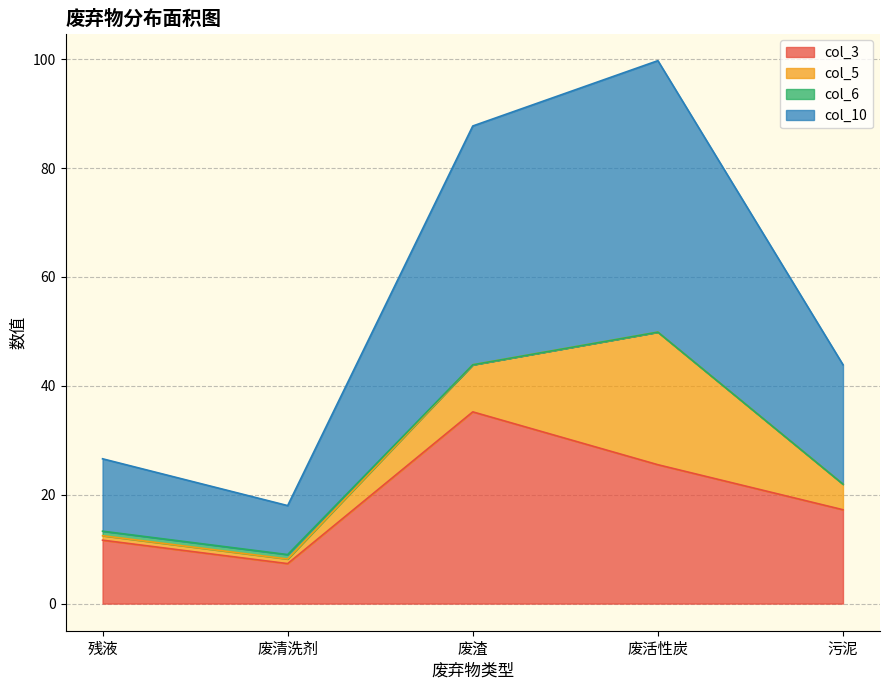

Is it true that col_3 equals 15.2 at 残液?

False